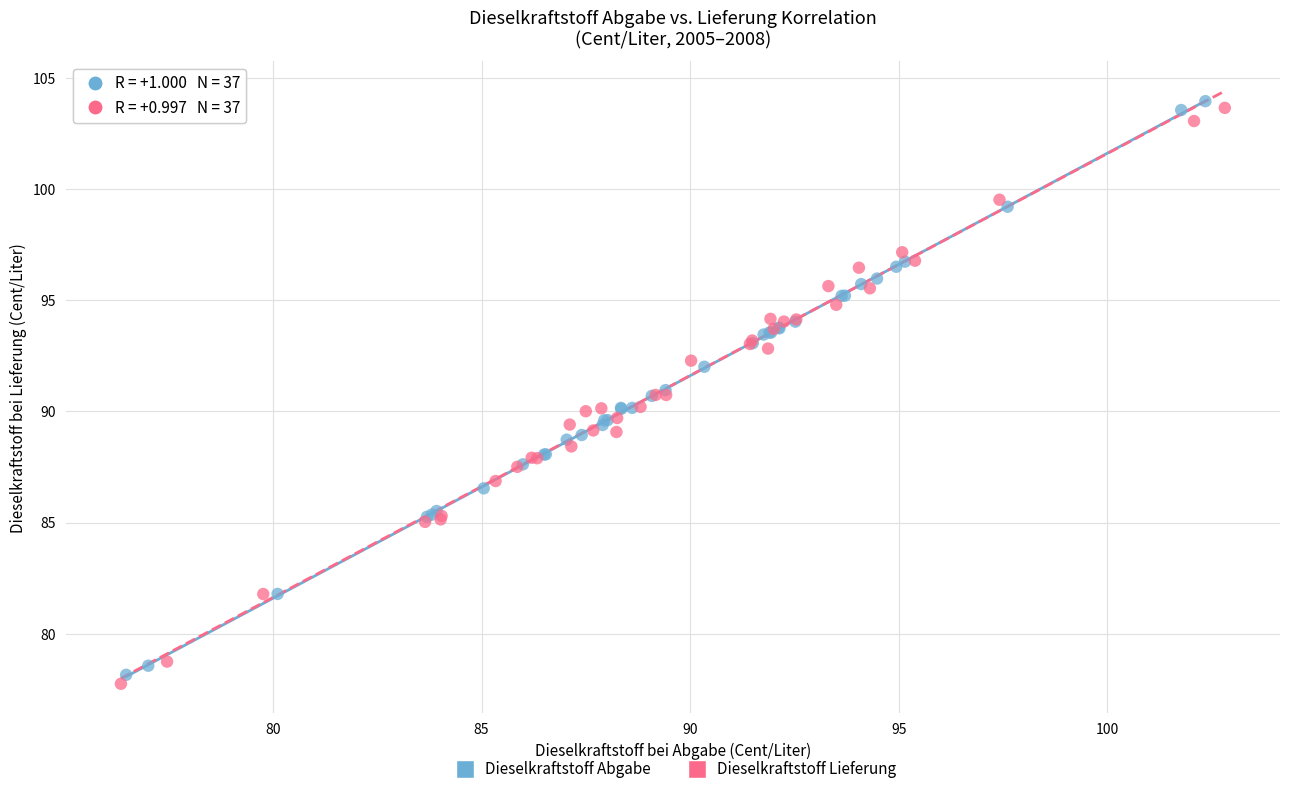

What are all the series names shown in the legend?

Dieselkraftstoff Abgabe, Dieselkraftstoff Lieferung